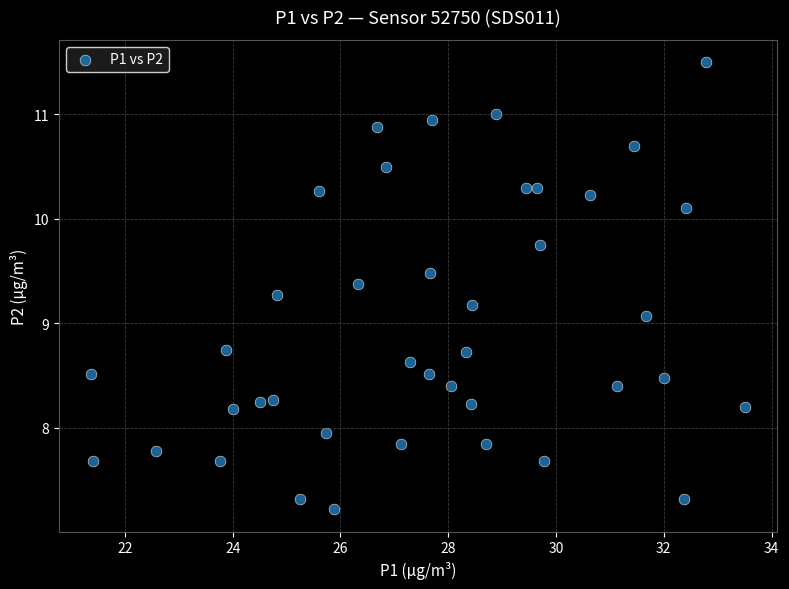

What is the range of Y values (max minus min)?

4.3